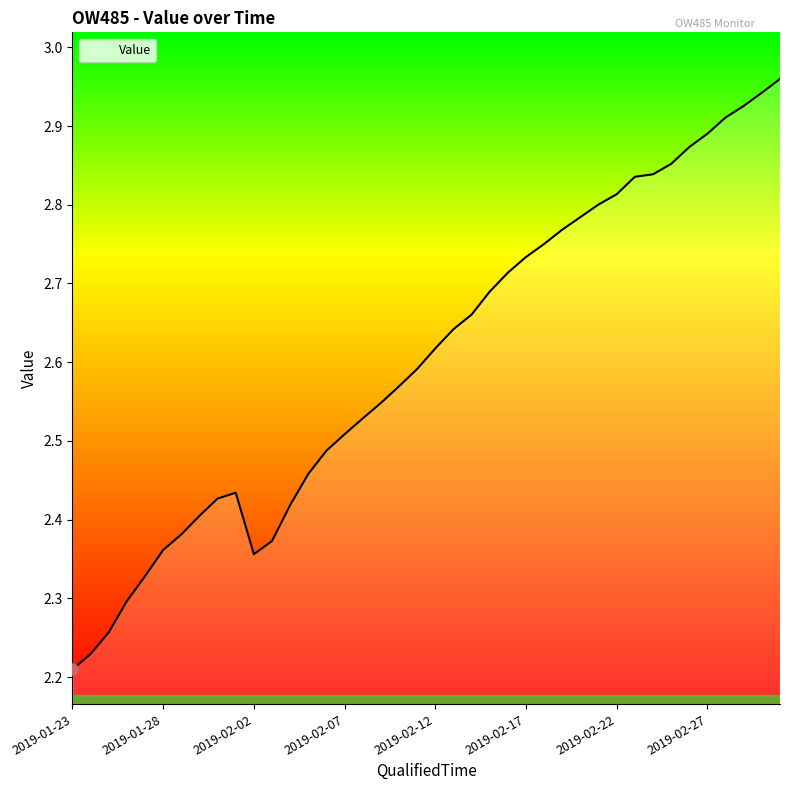

What is the difference between the maximum and minimum values?

0.8